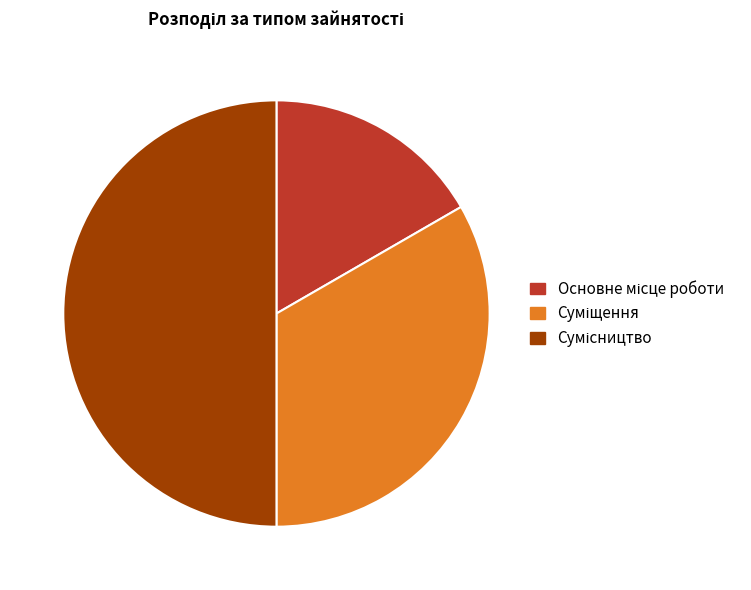

To the nearest percent, what portion does Сумісництво represent?

50%